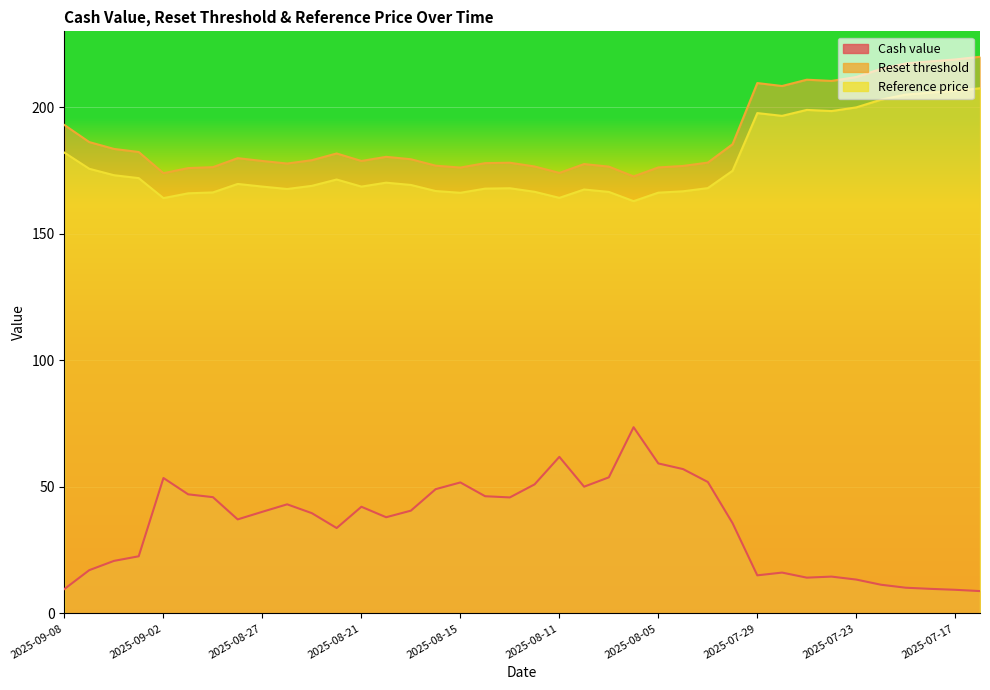

Reading left to right, extract all data points from this chart.

Cash value: 2025-09-08=9.7	2025-09-05=17.1	2025-09-04=20.8	2025-09-03=22.6	2025-09-02=53.5	2025-09-01=47.1	2025-08-29=45.9	2025-08-28=37.2	2025-08-27=40.2	2025-08-26=43.1	2025-08-25=39.6	2025-08-22=33.7	2025-08-21=42.1	2025-08-20=38.0	2025-08-19=40.6	2025-08-18=49.1	2025-08-15=51.8	2025-08-14=46.3	2025-08-13=45.8	2025-08-12=51.0	2025-08-11=61.9	2025-08-08=50.1	2025-08-07=53.8	2025-08-06=73.6	2025-08-05=59.3	2025-08-04=57.0	2025-07-31=51.9	2025-07-30=35.7	2025-07-29=15.1	2025-07-28=16.1	2025-07-25=14.1	2025-07-24=14.6	2025-07-23=13.4	2025-07-22=11.3	2025-07-21=10.2	2025-07-18=9.7	2025-07-17=9.3	2025-07-16=8.8
Reset threshold: 2025-09-08=193.0	2025-09-05=186.2	2025-09-04=183.5	2025-09-03=182.3	2025-09-02=173.9	2025-09-01=176.0	2025-08-29=176.3	2025-08-28=179.9	2025-08-27=178.8	2025-08-26=177.8	2025-08-25=179.1	2025-08-22=181.7	2025-08-21=178.8	2025-08-20=180.4	2025-08-19=179.5	2025-08-18=176.9	2025-08-15=176.2	2025-08-14=177.9	2025-08-13=178.1	2025-08-12=176.6	2025-08-11=174.1	2025-08-08=177.6	2025-08-07=176.5	2025-08-06=172.7	2025-08-05=176.2	2025-08-04=176.8	2025-07-31=178.1	2025-07-30=185.4	2025-07-29=209.6	2025-07-28=208.4	2025-07-25=210.9	2025-07-24=210.4	2025-07-23=211.9	2025-07-22=215.2	2025-07-21=217.3	2025-07-18=218.1	2025-07-17=218.9	2025-07-16=219.9
Reference price: 2025-09-08=182.1	2025-09-05=175.7	2025-09-04=173.2	2025-09-03=172.0	2025-09-02=164.1	2025-09-01=166.0	2025-08-29=166.3	2025-08-28=169.7	2025-08-27=168.7	2025-08-26=167.7	2025-08-25=168.9	2025-08-22=171.4	2025-08-21=168.7	2025-08-20=170.2	2025-08-19=169.3	2025-08-18=166.9	2025-08-15=166.2	2025-08-14=167.8	2025-08-13=168.0	2025-08-12=166.6	2025-08-11=164.2	2025-08-08=167.5	2025-08-07=166.6	2025-08-06=162.9	2025-08-05=166.2	2025-08-04=166.8	2025-07-31=168.1	2025-07-30=174.9	2025-07-29=197.7	2025-07-28=196.6	2025-07-25=198.9	2025-07-24=198.5	2025-07-23=199.9	2025-07-22=203.0	2025-07-21=205.0	2025-07-18=205.8	2025-07-17=206.5	2025-07-16=207.5